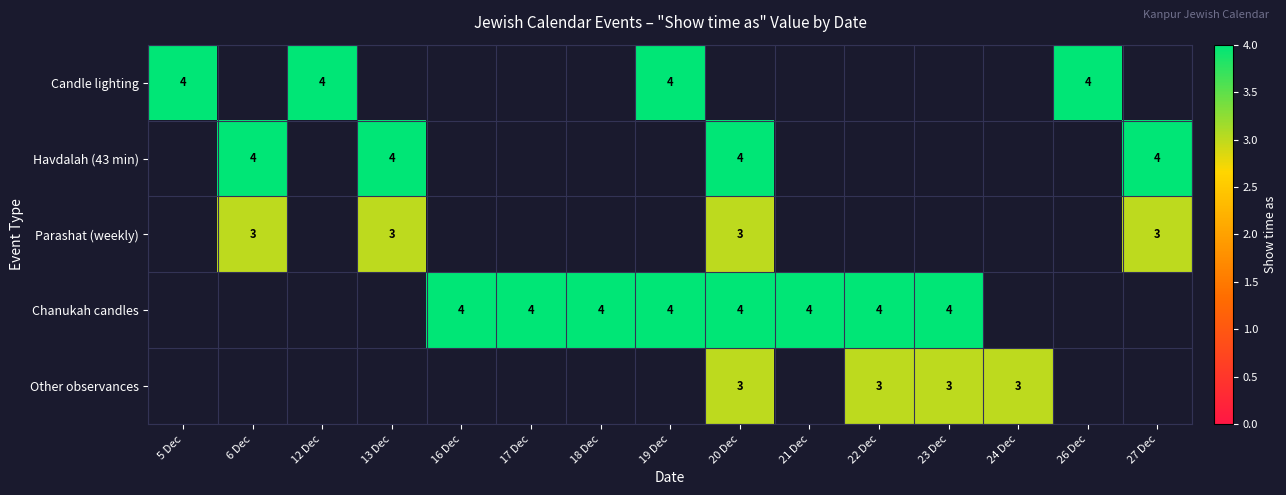

What is the sum of the Chanukah candles values at 16 Dec and 19 Dec?

8